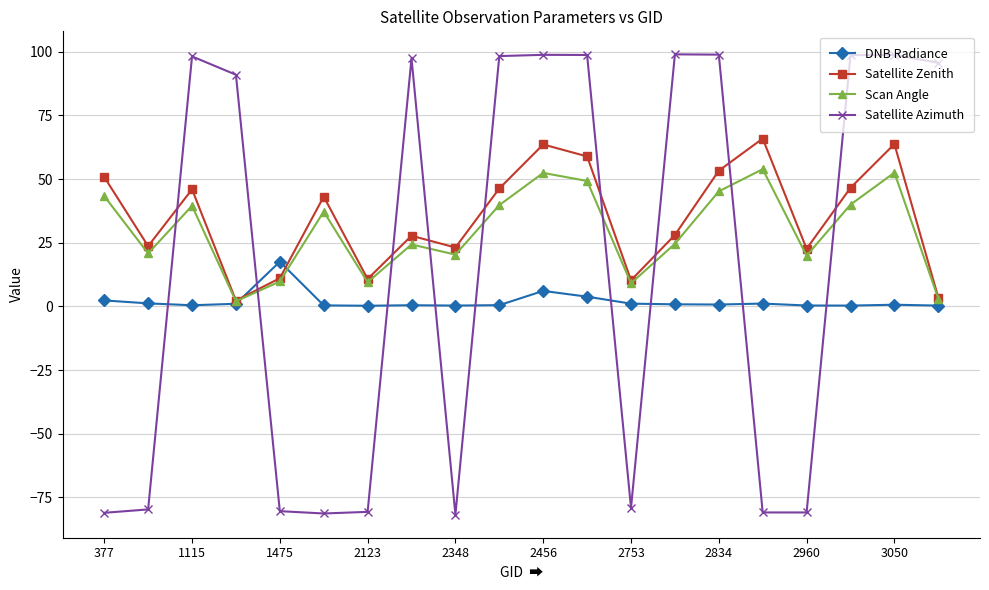

How many interior local peaks does the Satellite Zenith series have?

6